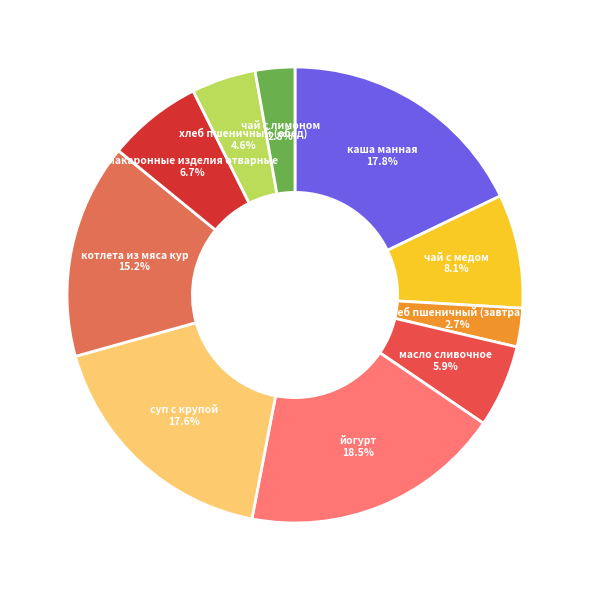

True or false: суп с крупой accounts for 28% of the total.

False